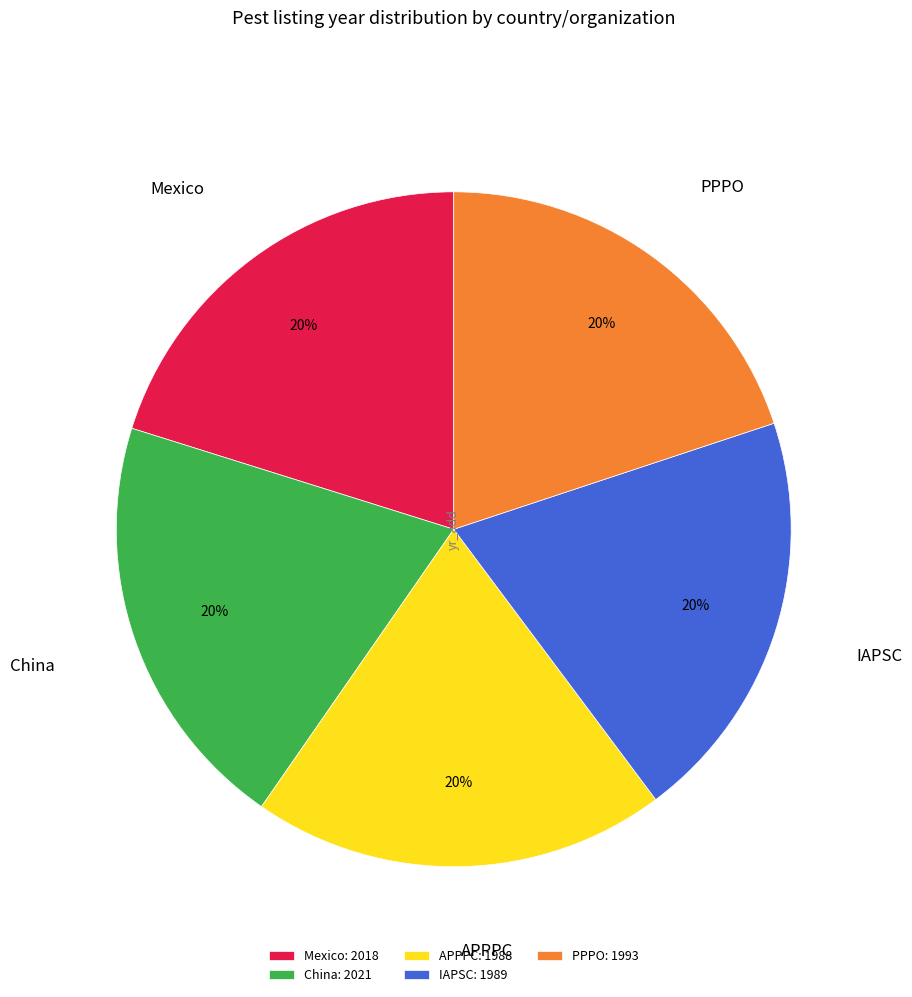

Combined, do Mexico: 2018 and APPPC: 1988 account for over 50%?

No